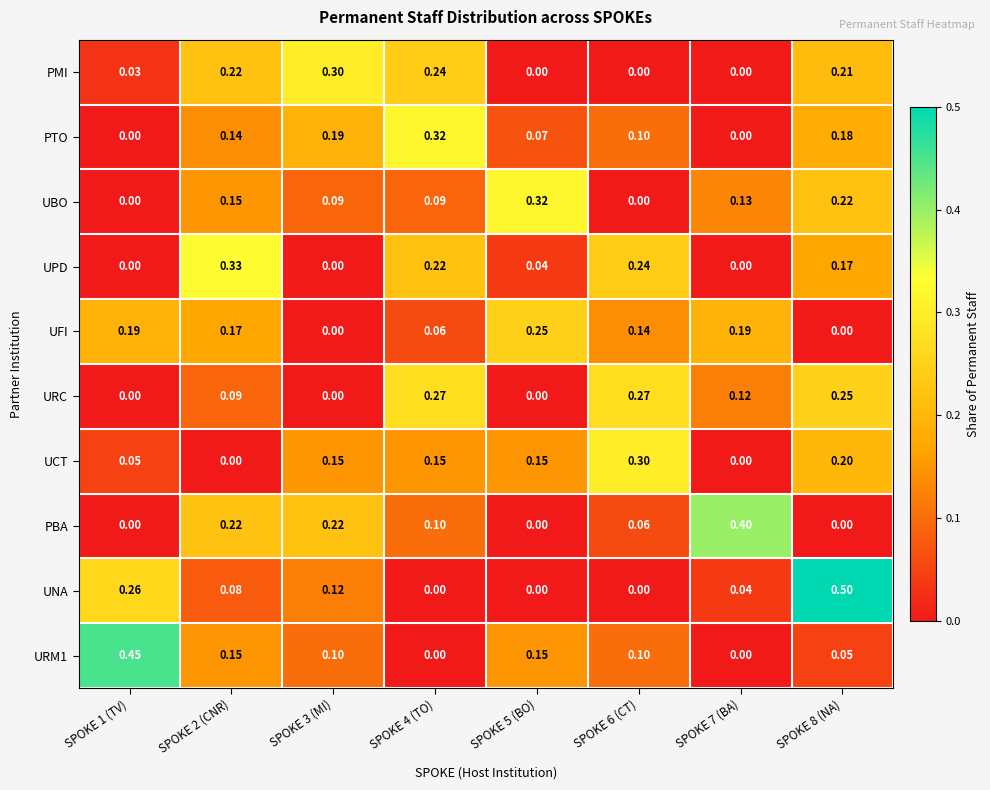

Between SPOKE 7 (BA) and SPOKE 8 (NA), which series saw the biggest shift?

UNA